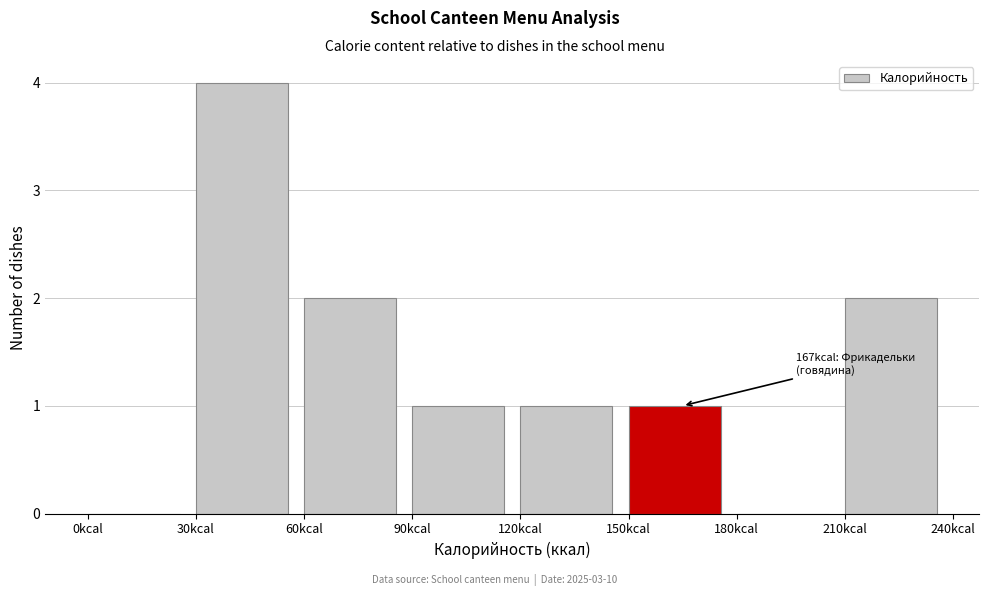

Over which range of the x-axis is the bar tallest?

30 to 60